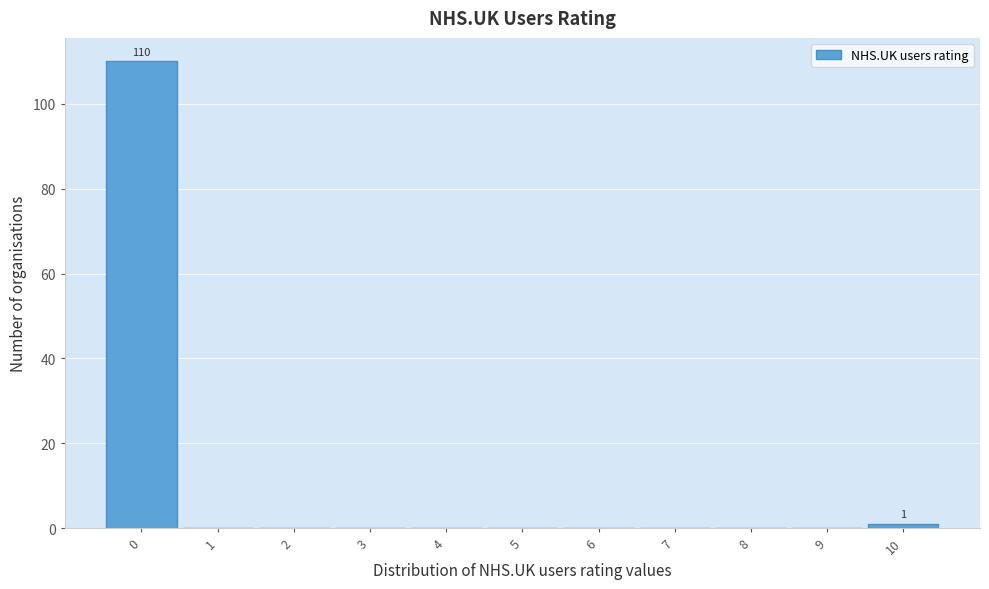

Over which range of the x-axis is the bar tallest?

-0.5 to 0.5